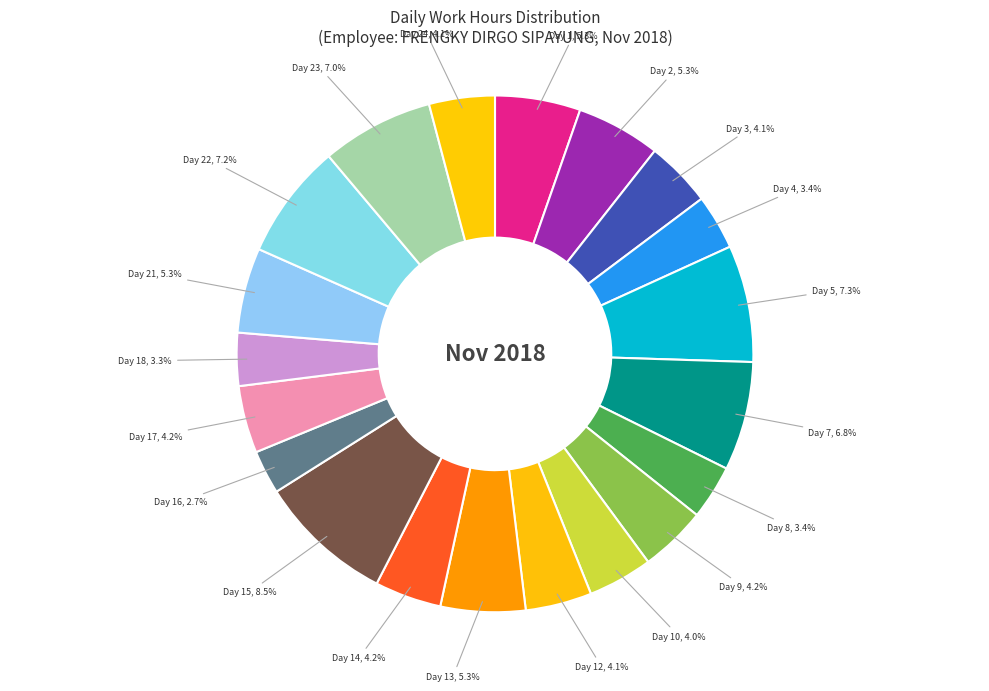

What portion of the pie excludes Day 16?

97.3%